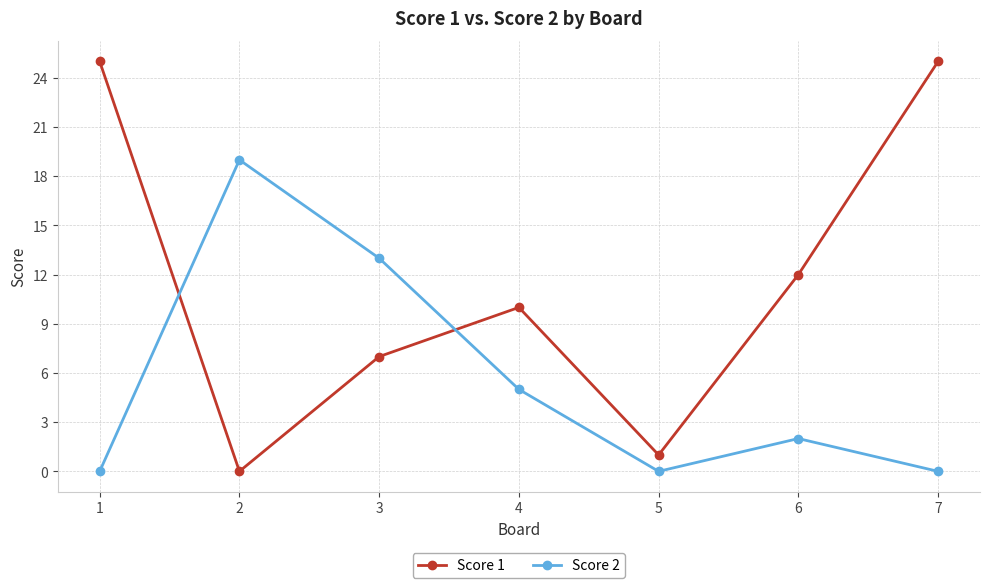

Reading left to right, what are all the values shown in this chart?

Score 1: 25	0	7	10	1	12	25
Score 2: 0	19	13	5	0	2	0